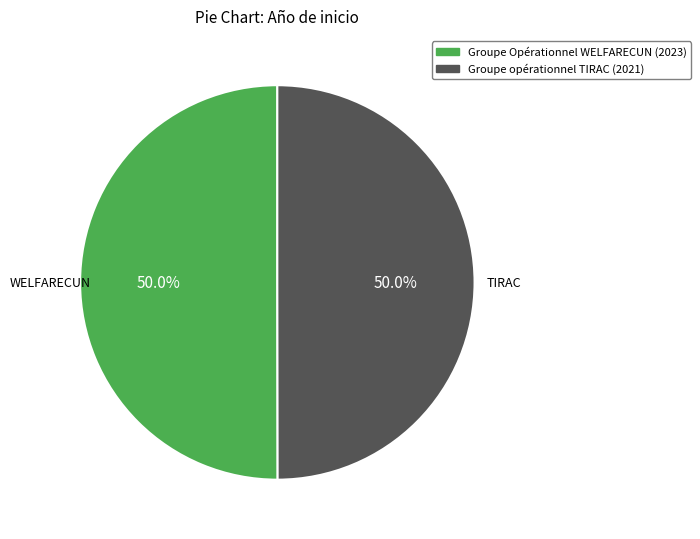

How many segments does this pie chart have?

2